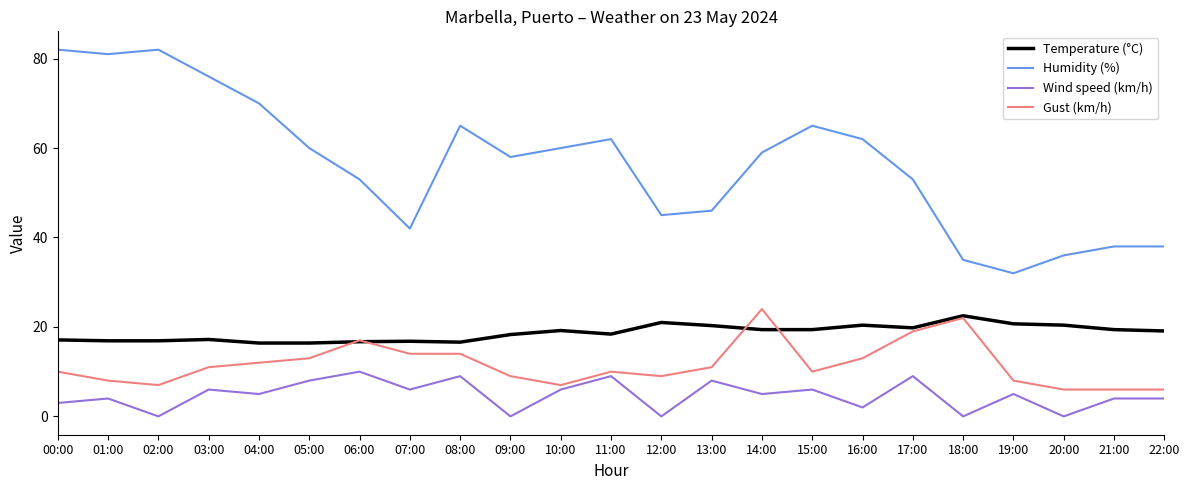

True or false: Gust (km/h) and Temperature (°C) intersect in this chart.

True